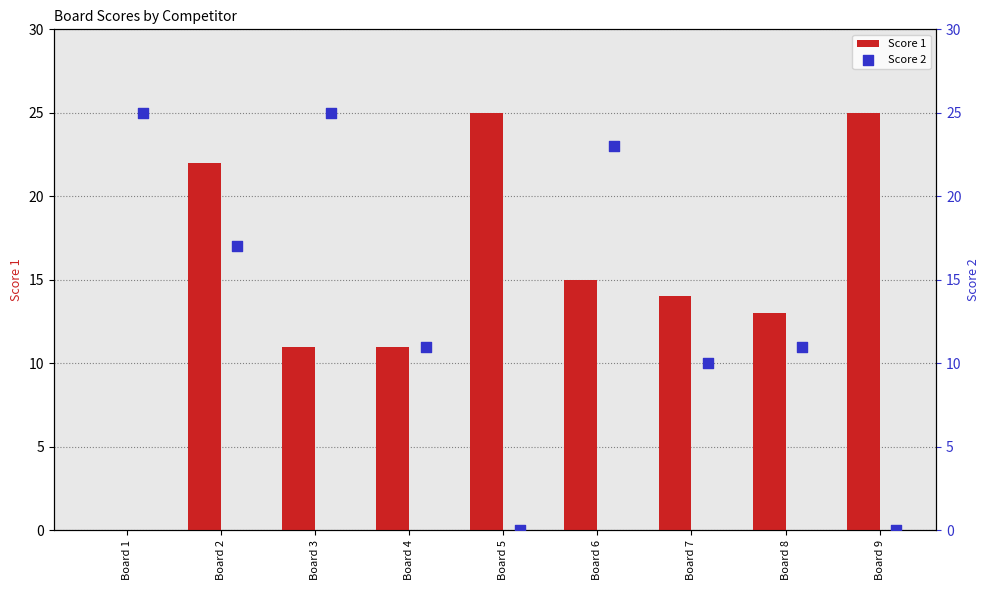

What are all the series names shown in the legend?

Score 1, Score 2